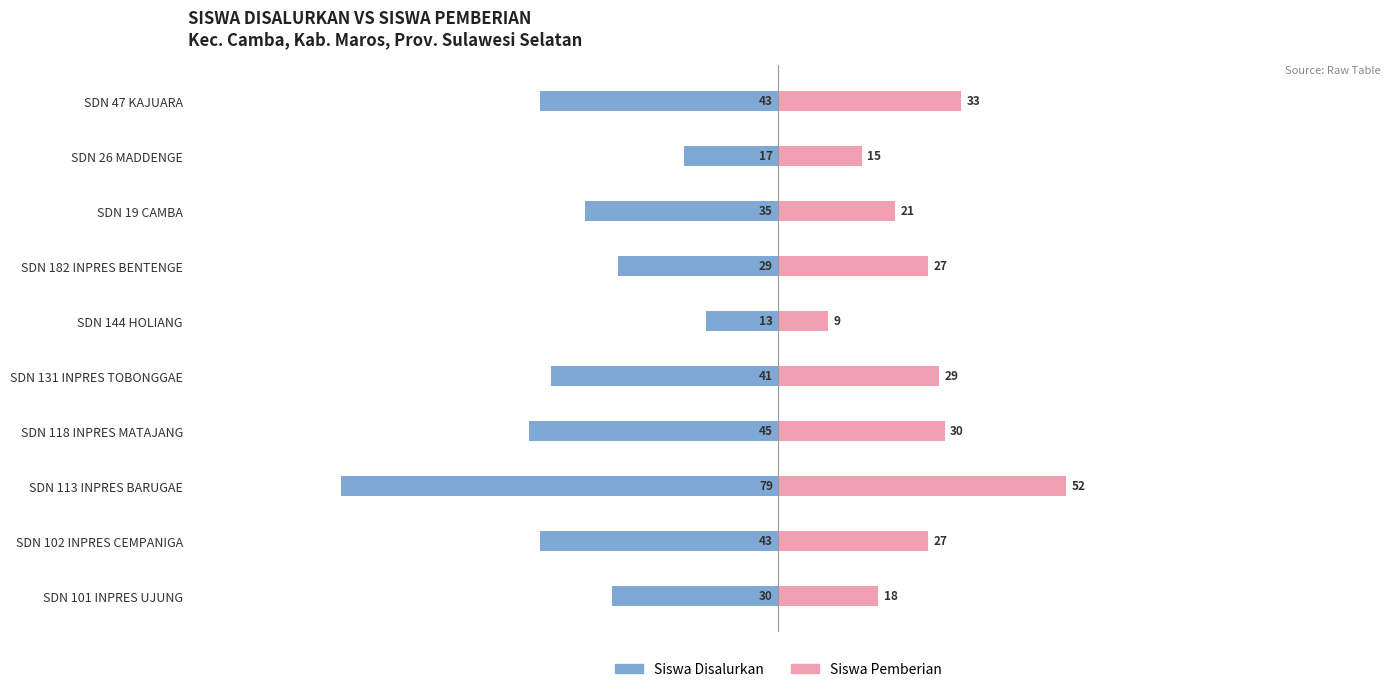

What is the average value of the Siswa Pemberian series?

26